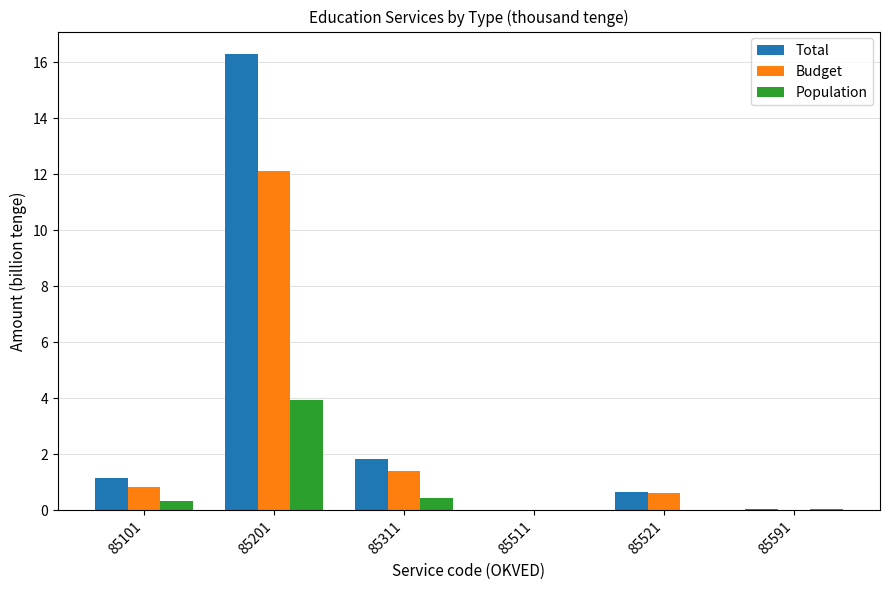

Count the number of data series in this chart.

3